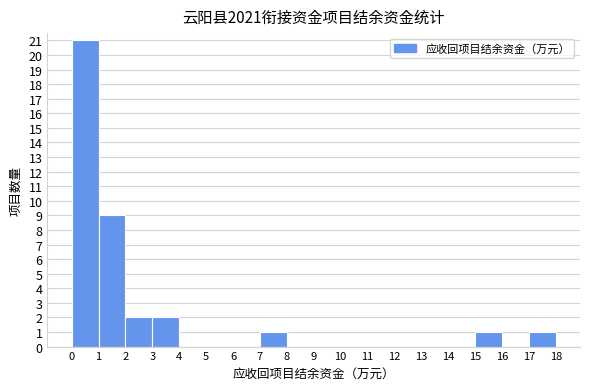

Reading left to right, transcribe this chart: for each bar, give the range it covers on the x-axis and its height. The values are not printed on the chart, so give them approximately, as read against the axis.

0 to 1: 21
1 to 2: 9
2 to 3: 2
3 to 4: 2
4 to 5: 0
5 to 6: 0
6 to 7: 0
7 to 8: 1
8 to 9: 0
9 to 10: 0
10 to 11: 0
11 to 12: 0
12 to 13: 0
13 to 14: 0
14 to 15: 0
15 to 16: 1
16 to 17: 0
17 to 18: 1